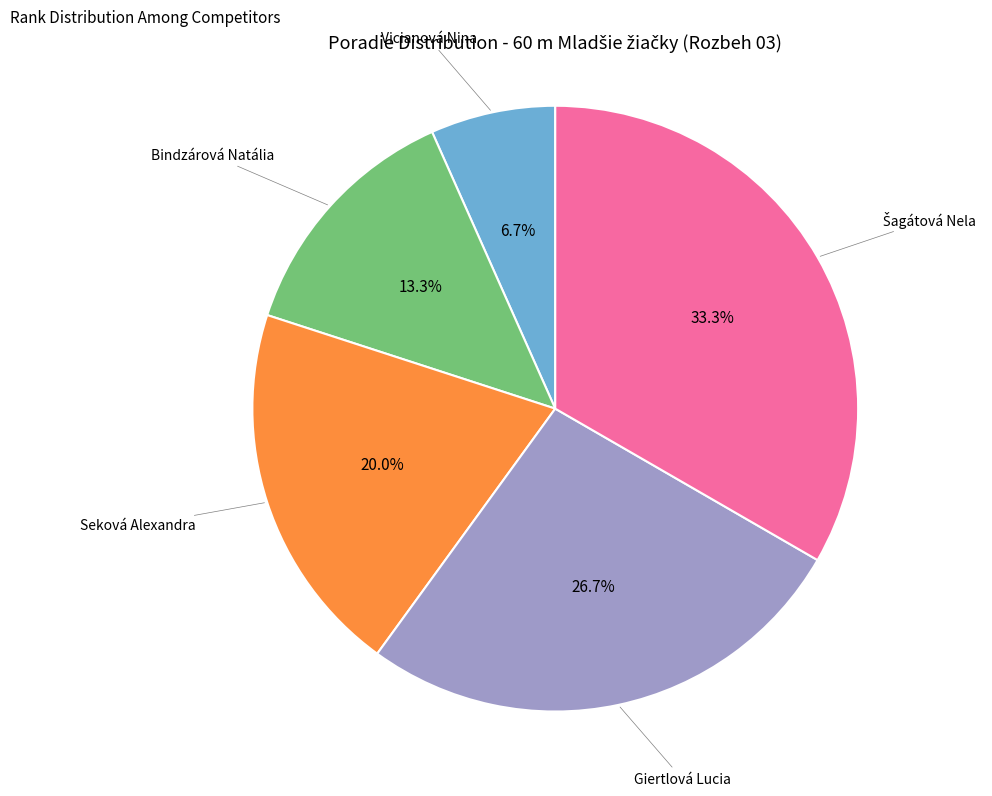

Is there any slice that represents more than half of the pie?

No